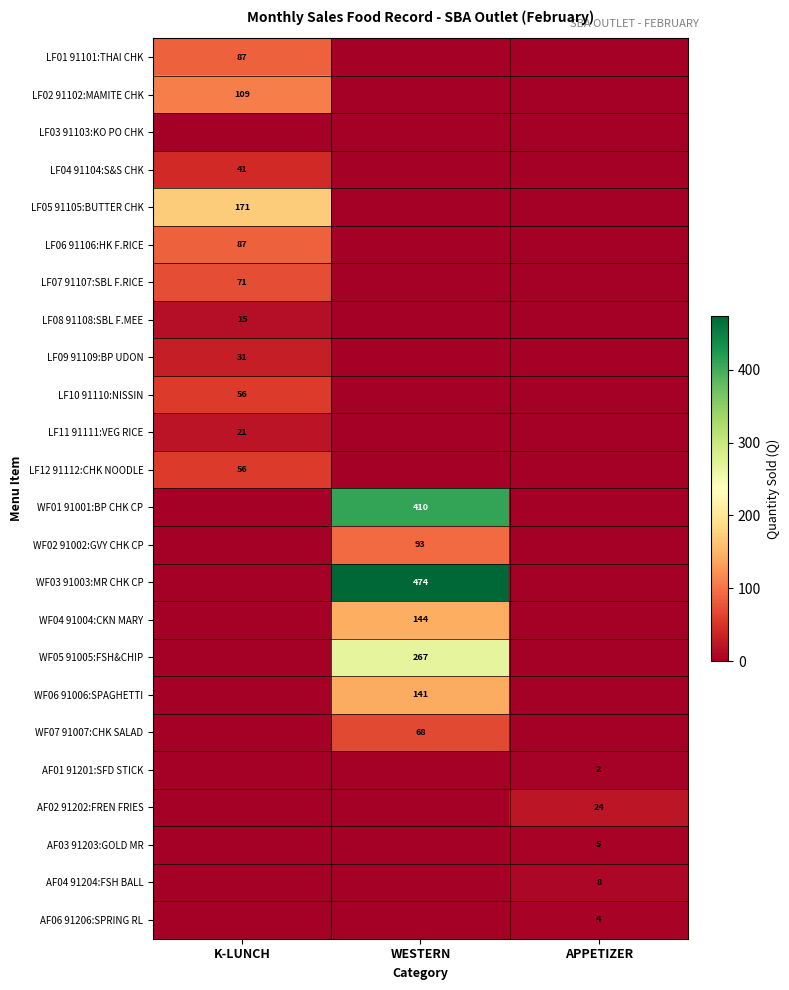

Which label corresponds to the largest value in the chart?

WESTERN